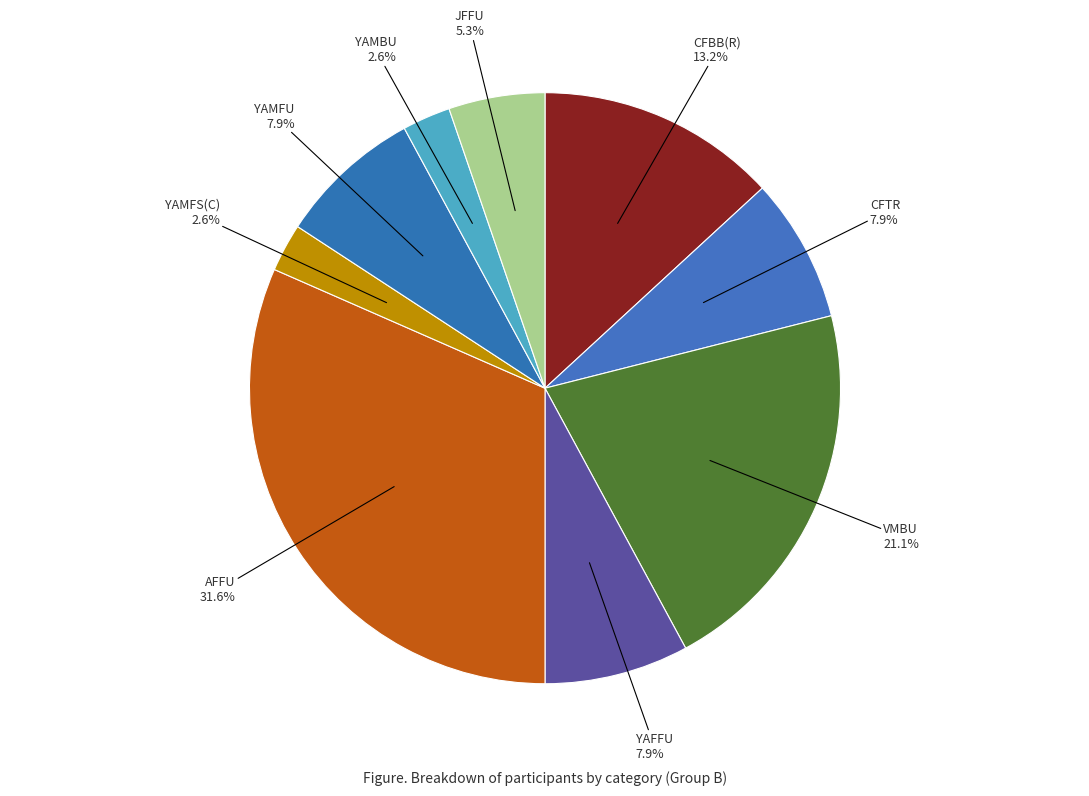

Rank the categories by value from highest to lowest.

AFFU, VMBU, CFBB(R), CFTR, YAFFU, YAMFU, JFFU, YAMFS(C), YAMBU